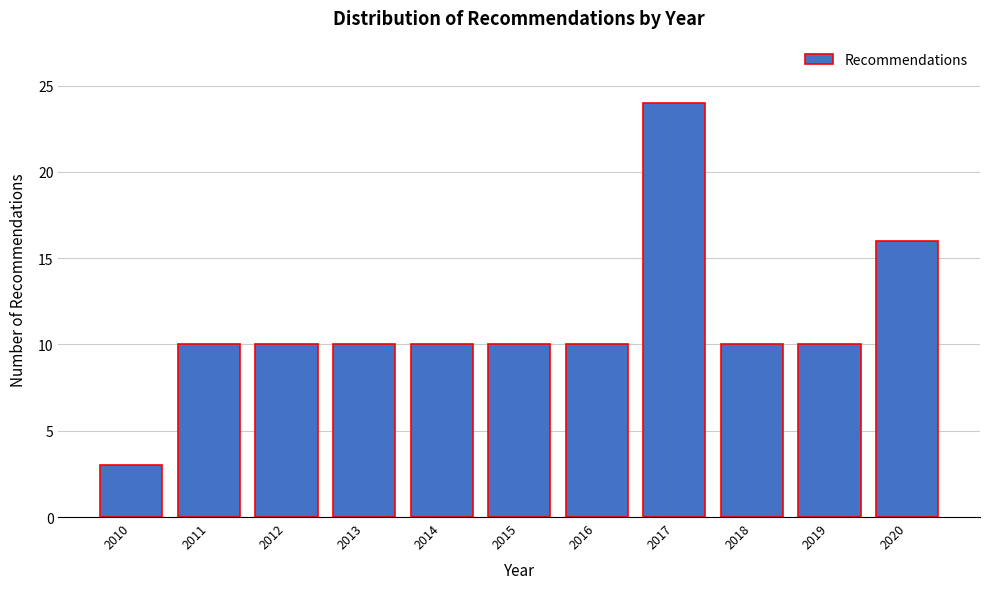

Reading left to right, list all the values displayed in this chart.

3	10	10	10	10	10	10	24	10	10	16